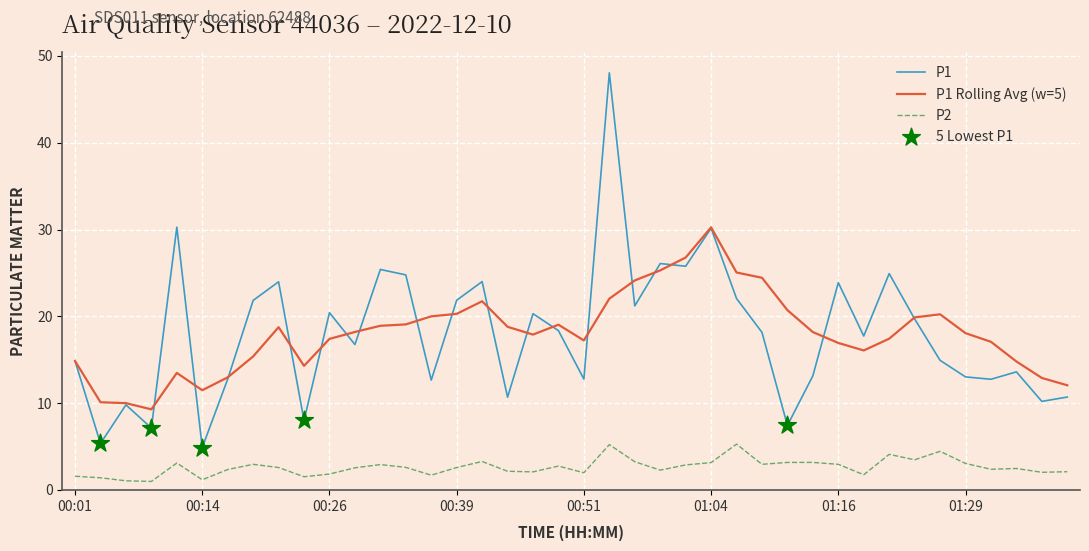

Which series has the widest spread of values?

P1